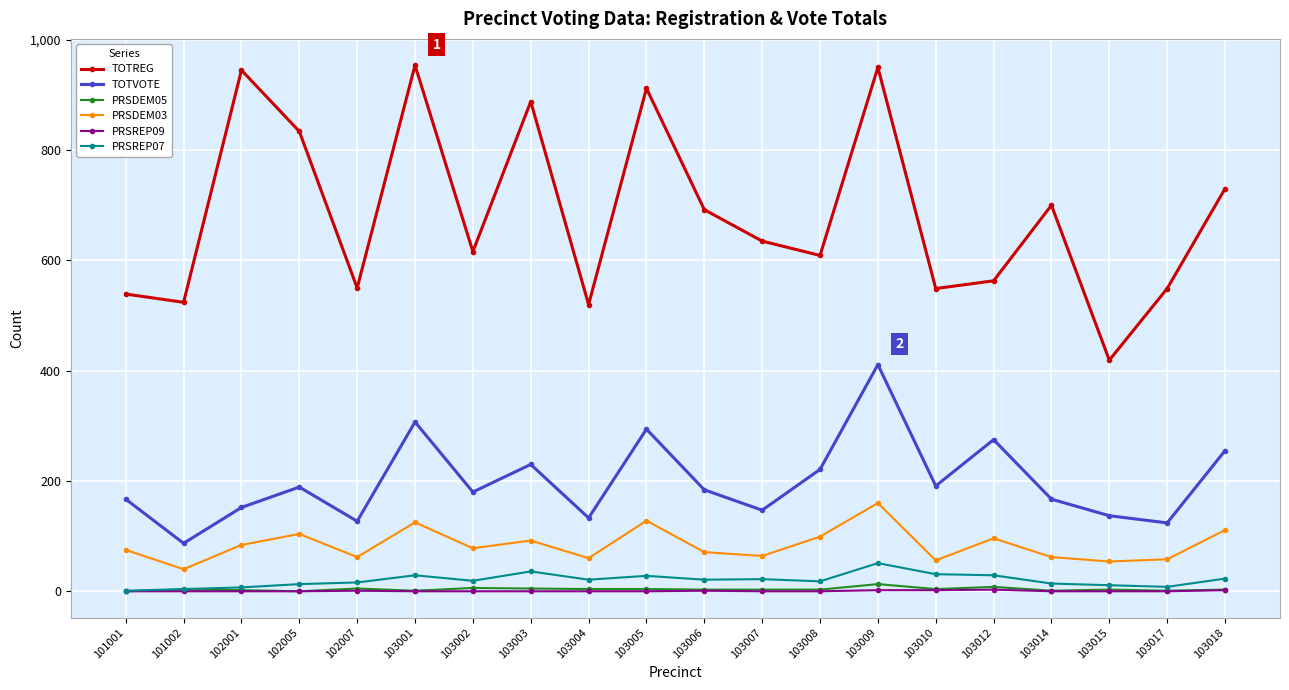

At which label does TOTVOTE reach its peak?

103009